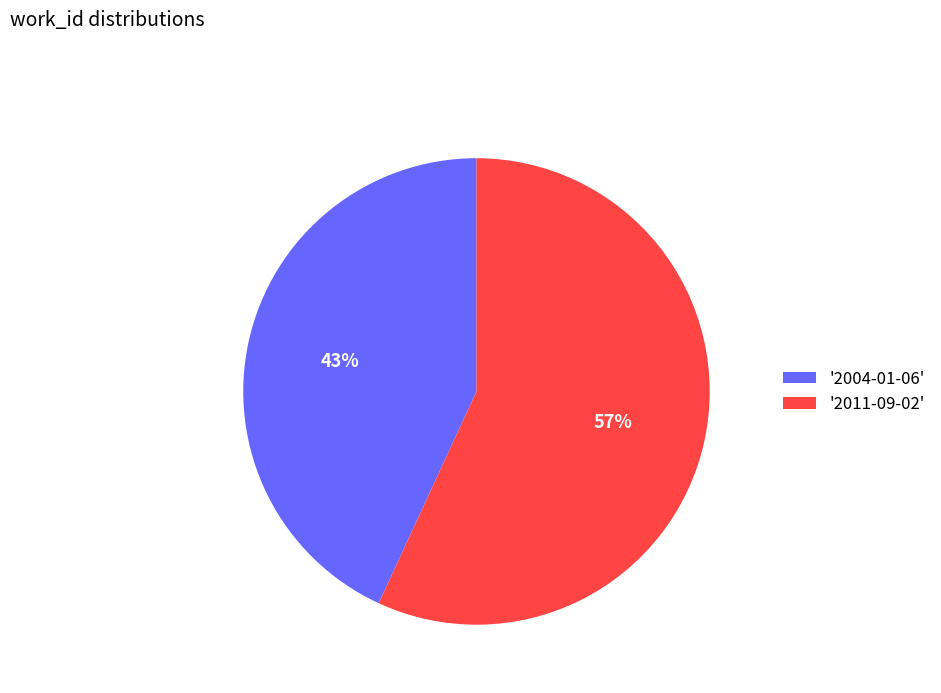

Do '2004-01-06' and '2011-09-02' together represent more than half of the pie?

Yes